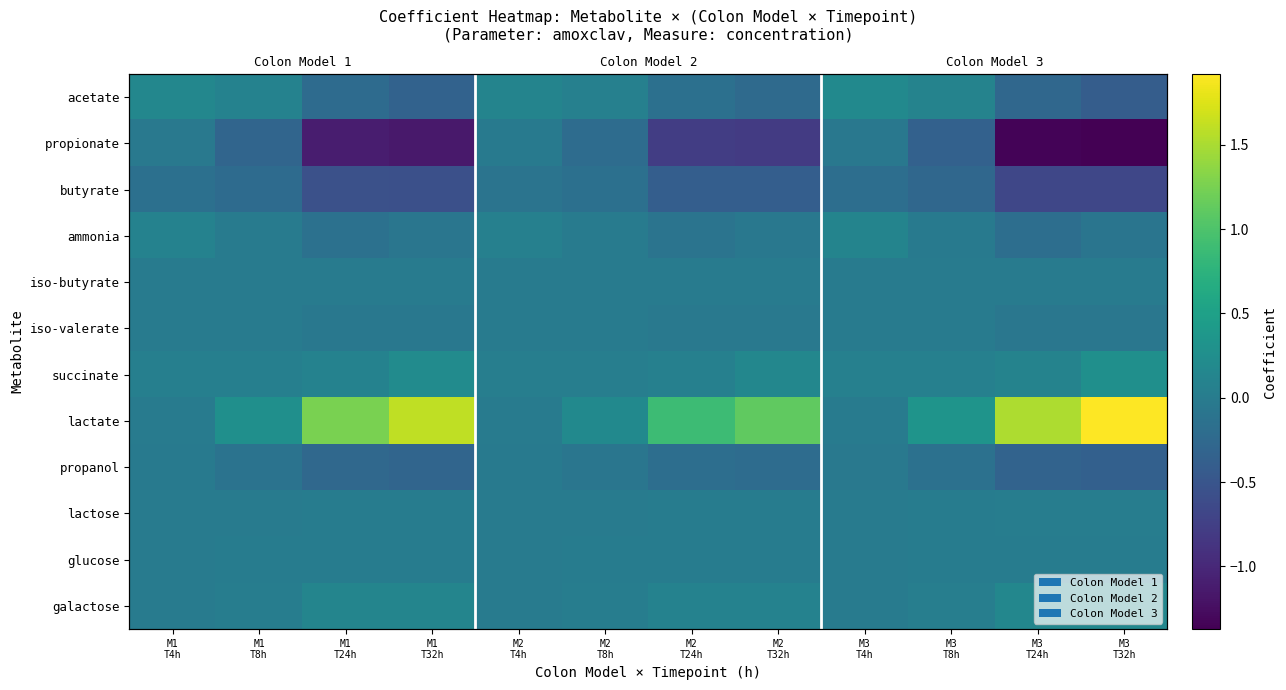

Which category has the highest value in the lactose series?

M3 T24h